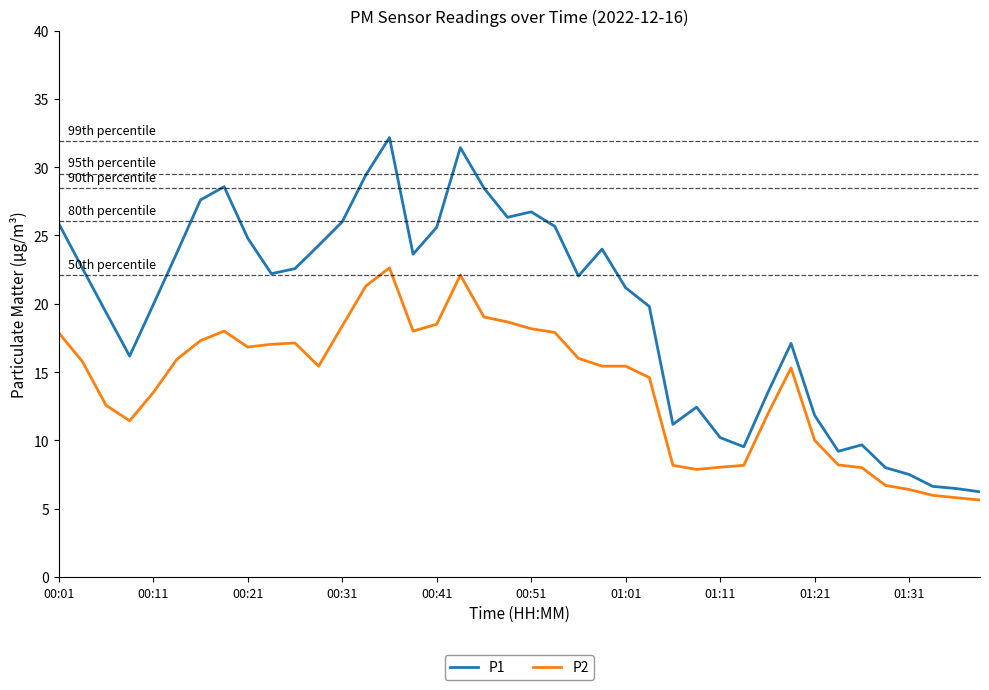

Which series has the largest range (max minus min)?

P1